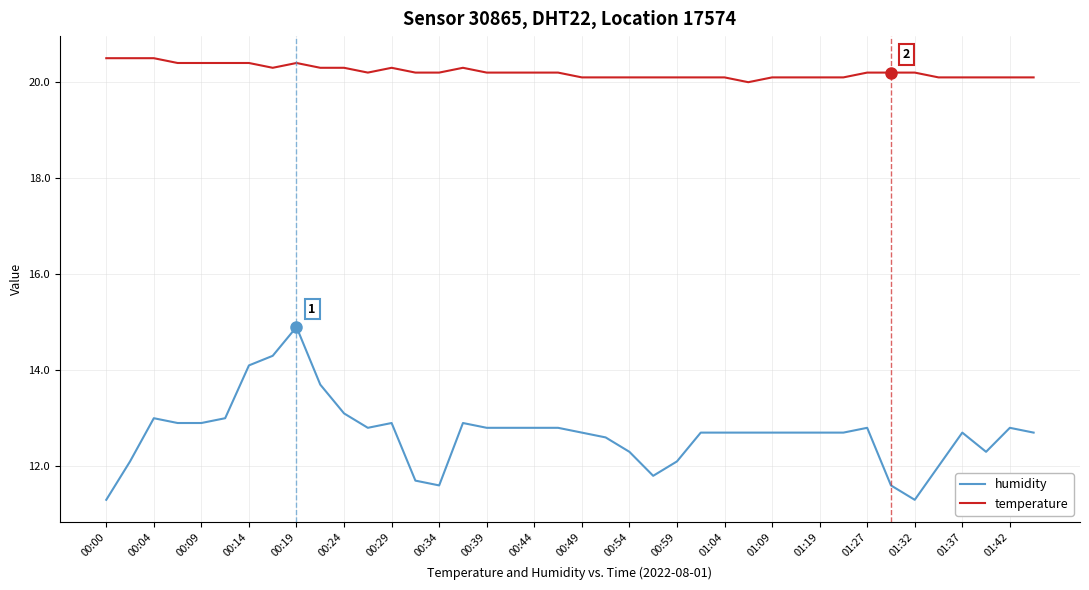

What is the maximum value shown in the chart?

20.5